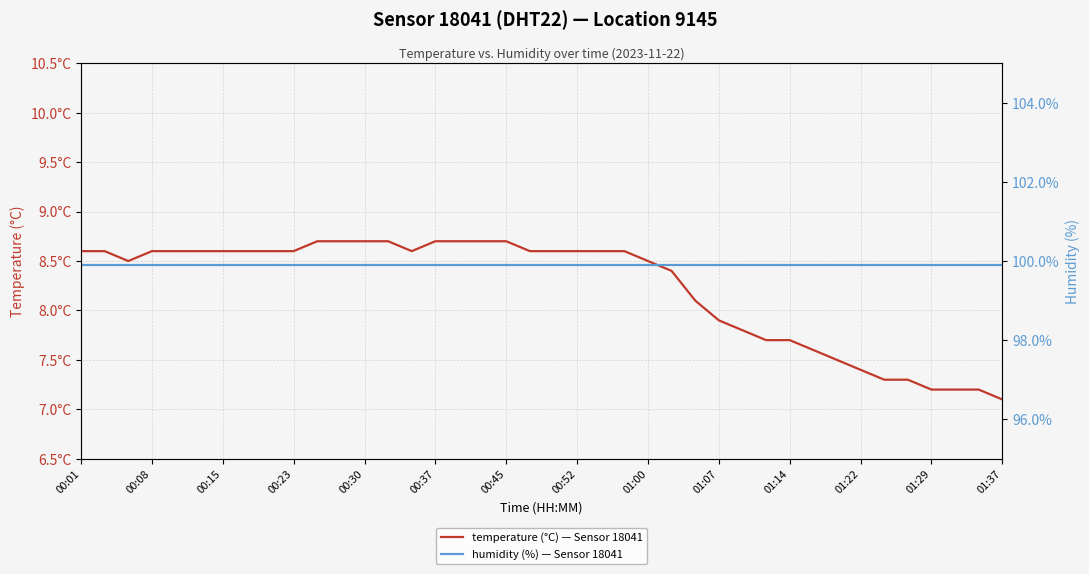

Does the chart have visible grid lines?

Yes